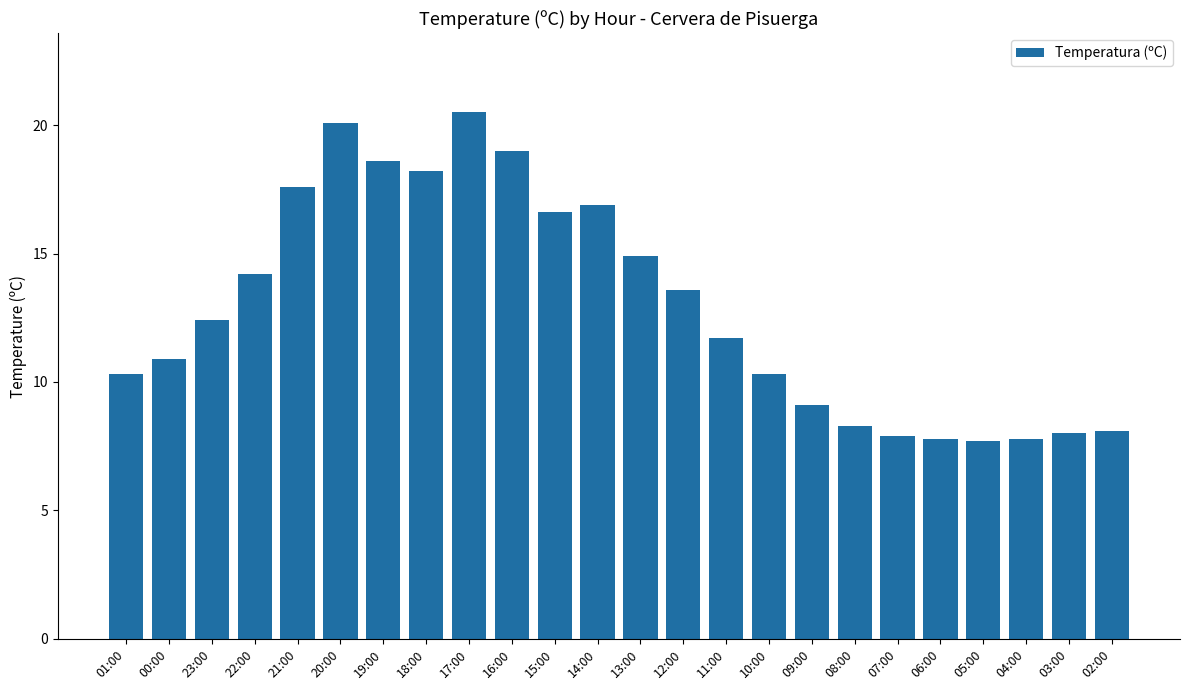

Read the value at 13:00.

14.9